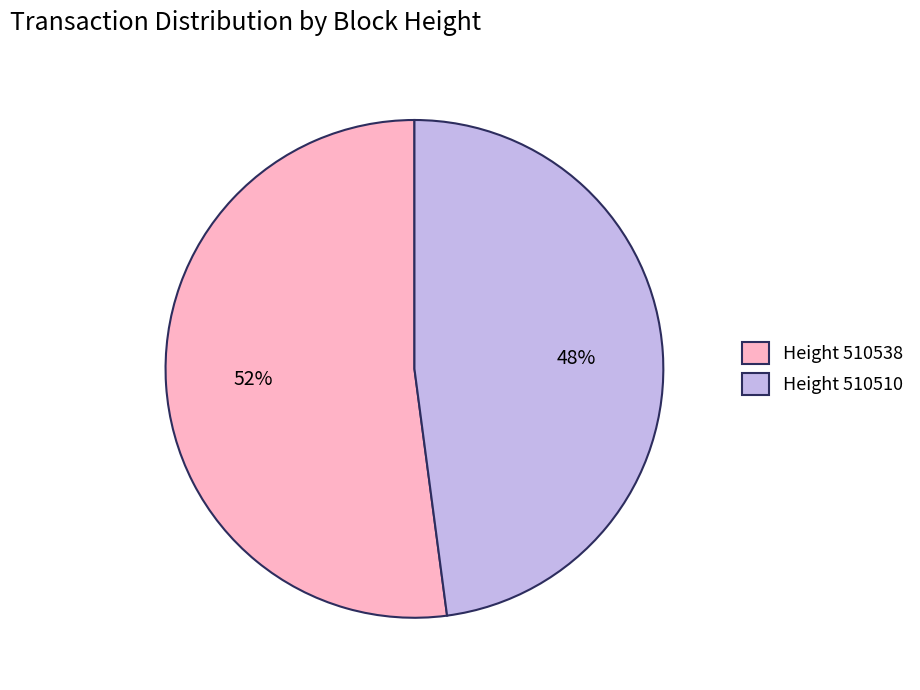

To the nearest percent, what percentage of the pie is Height 510538?

52%